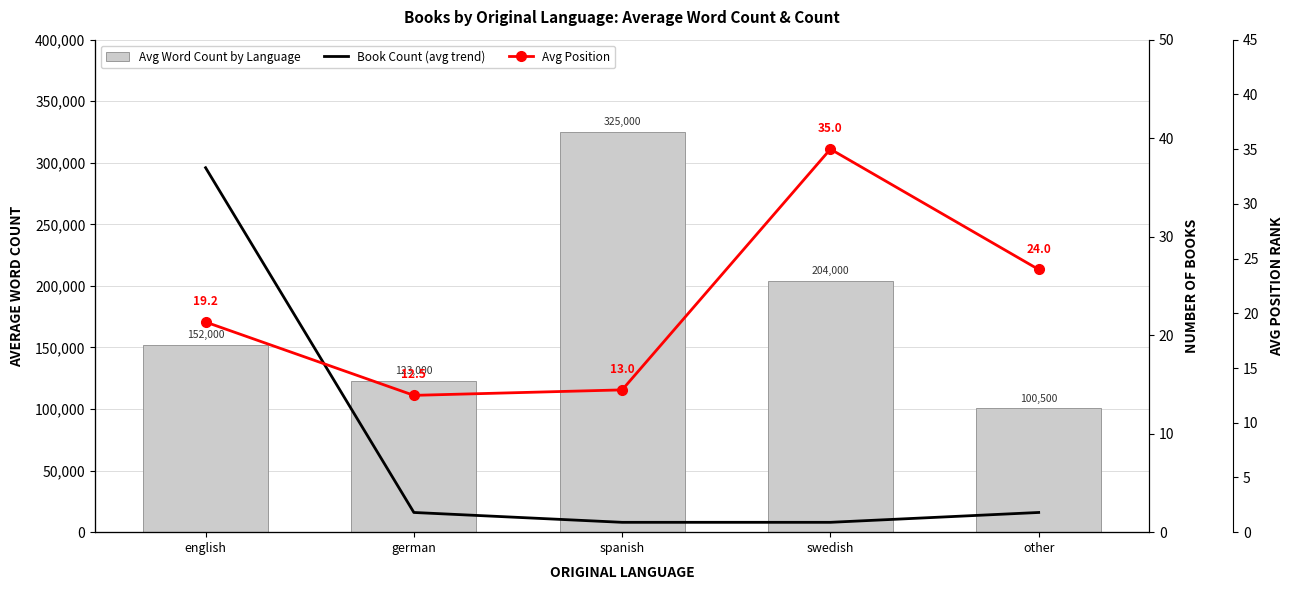

Which series has the largest total across all categories?

Avg Word Count by Language